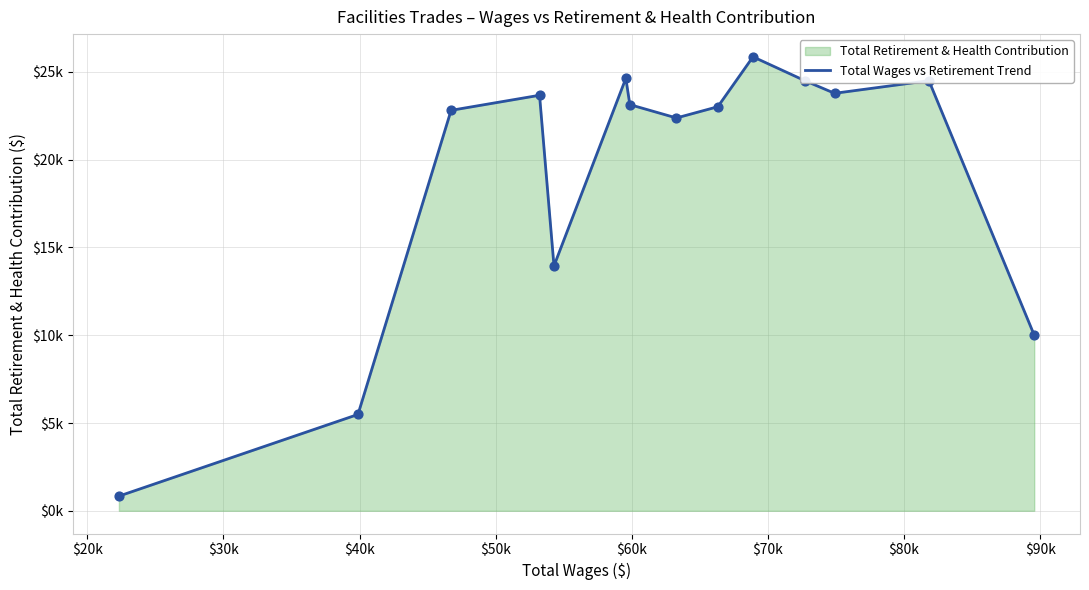

Approximately how many times larger is the value at $20k compared to $30k?

0.2